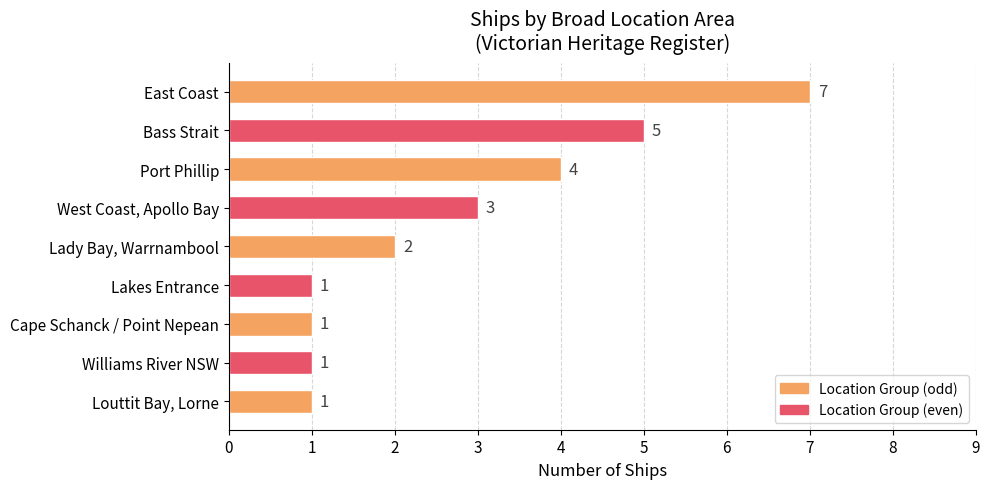

Reading top to bottom, list all the values displayed in this chart.

East Coast=7	Bass Strait=5	Port Phillip=4	West Coast, Apollo Bay=3	Lady Bay, Warrnambool=2	Lakes Entrance=1	Cape Schanck / Point Nepean=1	Williams River NSW=1	Louttit Bay, Lorne=1